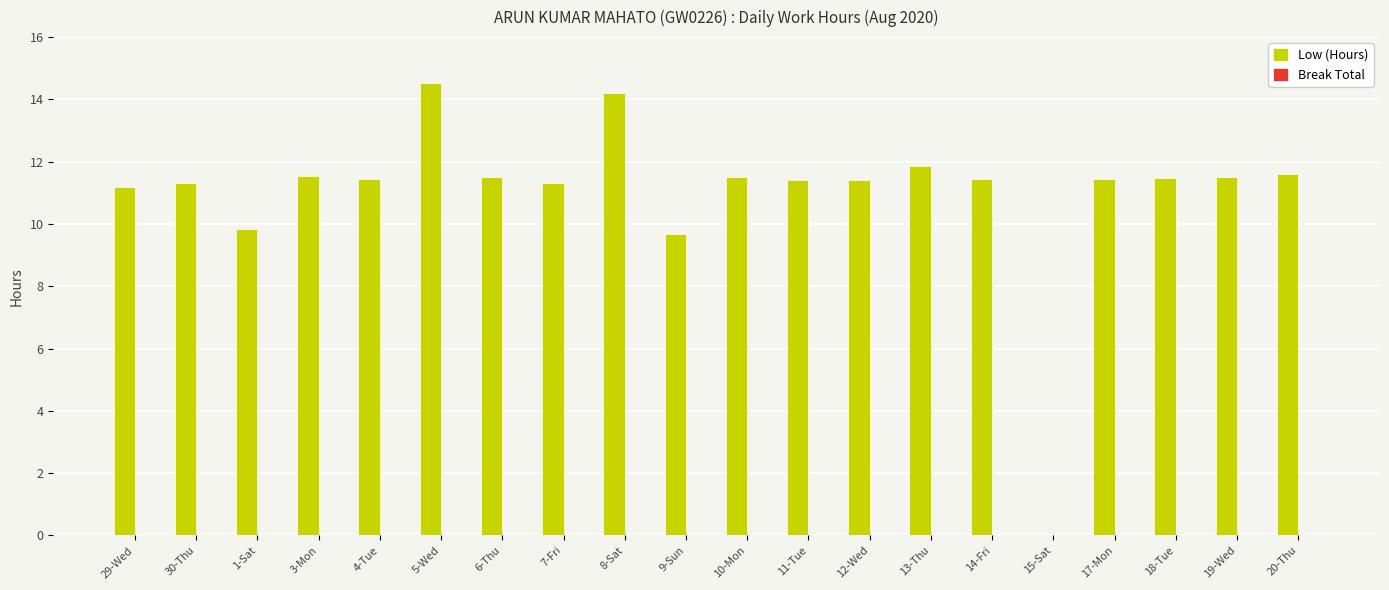

What is the ratio of the value at 5-Wed to the value at 14-Fri?

1.3